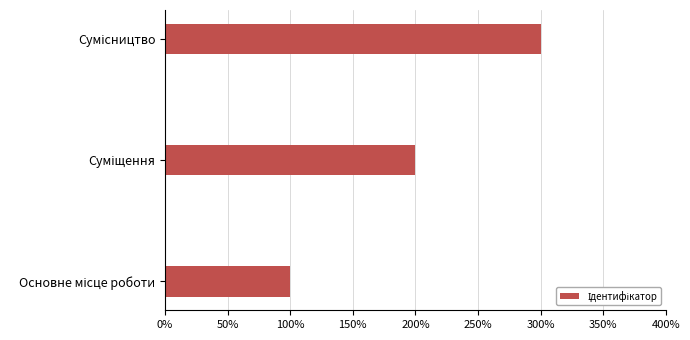

What is the difference between the maximum and second lowest values?

1